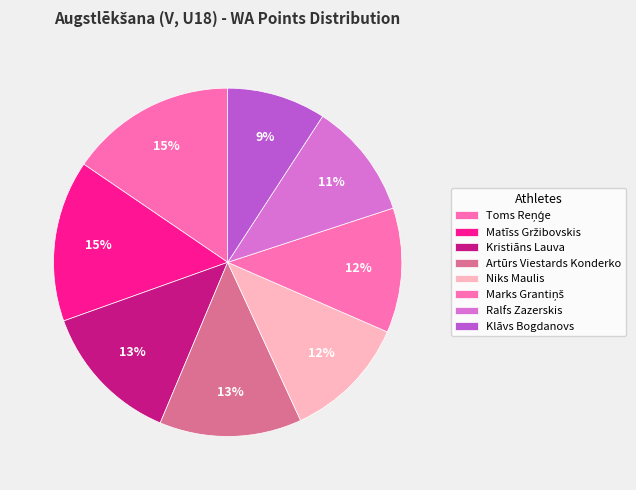

How many slices are in this pie chart?

8